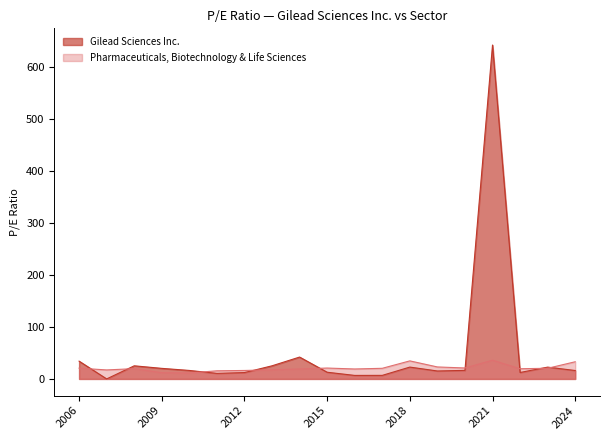

In Gilead Sciences Inc., how many points are higher than both neighbors (excluding endpoints)?

5